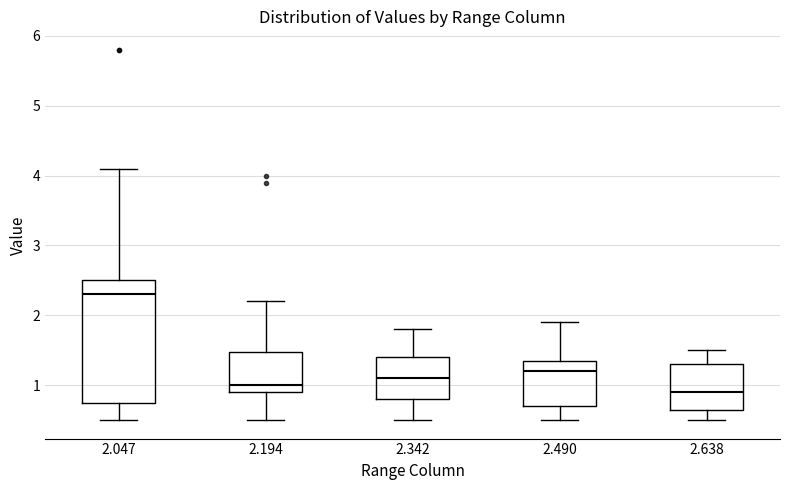

Reading left to right, transcribe this box plot: for each box, give where its median line is, the range the box spans, and where its two whiskers end, as read against the y-axis. The values are not printed on the chart, so give them approximately, as read against the axis.

2.047: median 2.3, box 0.8 to 2.5, whiskers 0.5 to 4.1
2.194: median 1.0, box 0.9 to 1.5, whiskers 0.5 to 2.2
2.342: median 1.1, box 0.8 to 1.4, whiskers 0.5 to 1.8
2.490: median 1.2, box 0.7 to 1.4, whiskers 0.5 to 1.9
2.638: median 0.9, box 0.7 to 1.3, whiskers 0.5 to 1.5